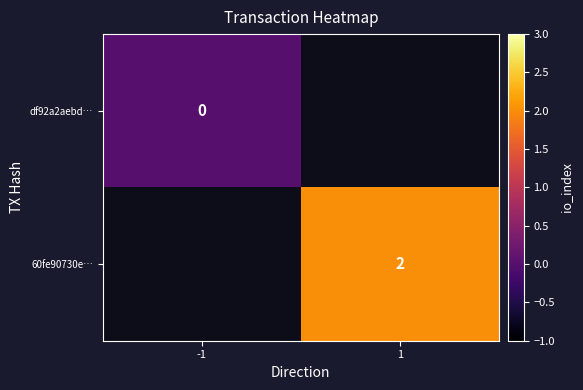

The value of 60fe90730e… at 1 is 3. True or false?

False